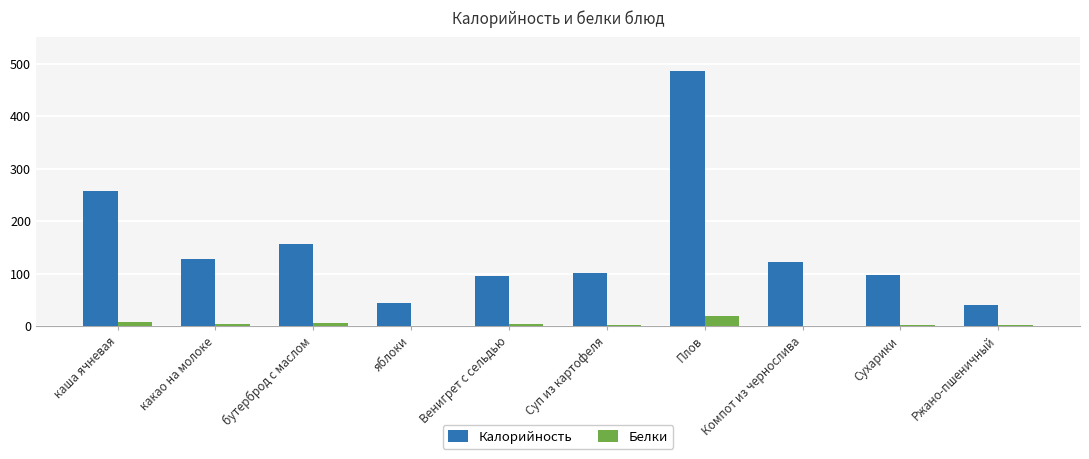

Which series has the largest total across all categories?

Калорийность